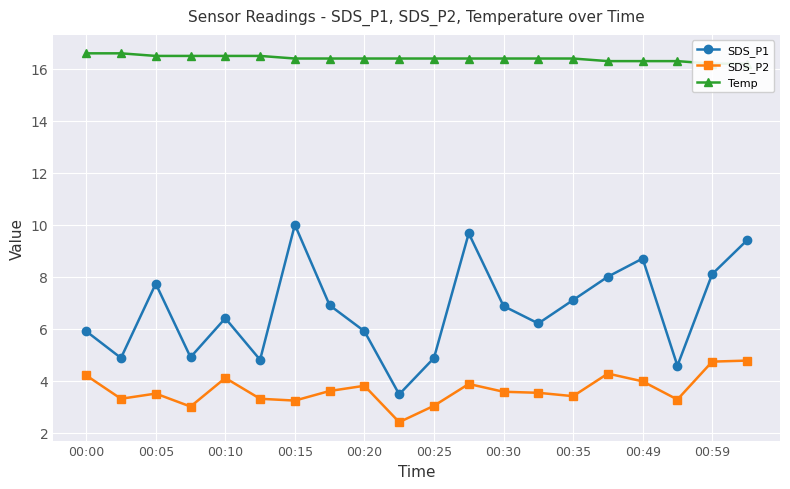

True or false: SDS_P1 has more than 1 interior local peaks.

True